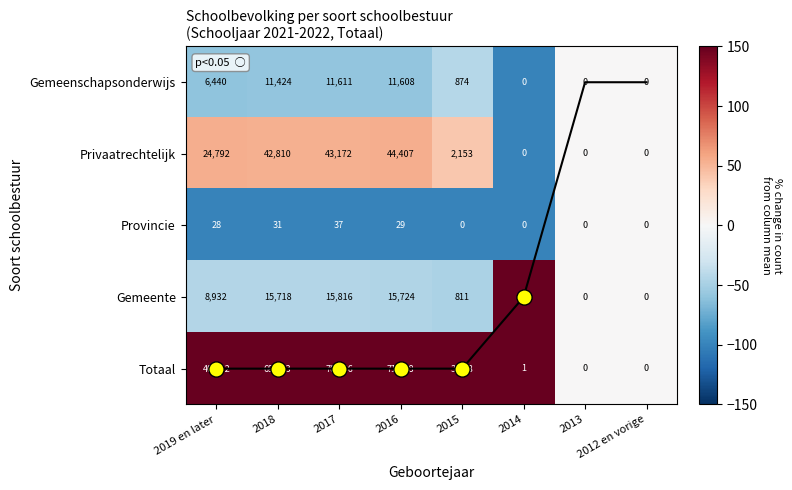

Which has a higher value, 2019 en later or 2013?

2013